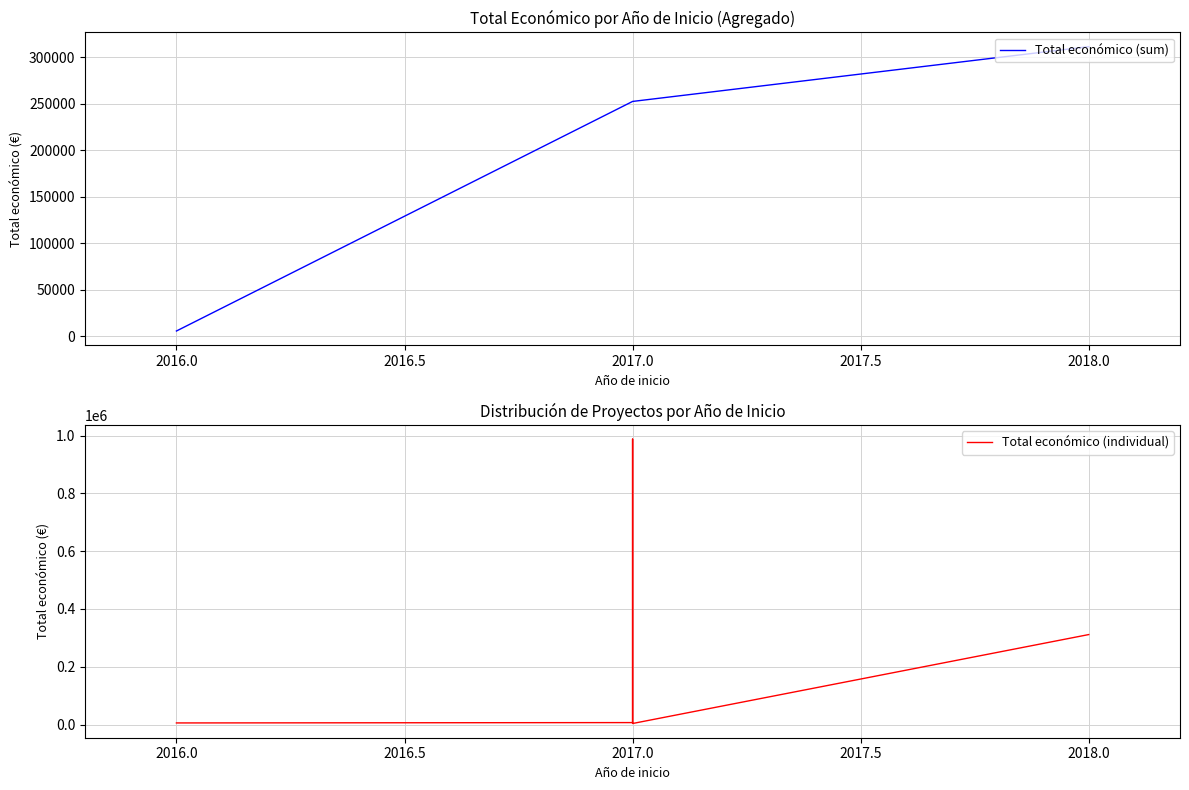

Does the chart display data point markers on the line(s)?

No